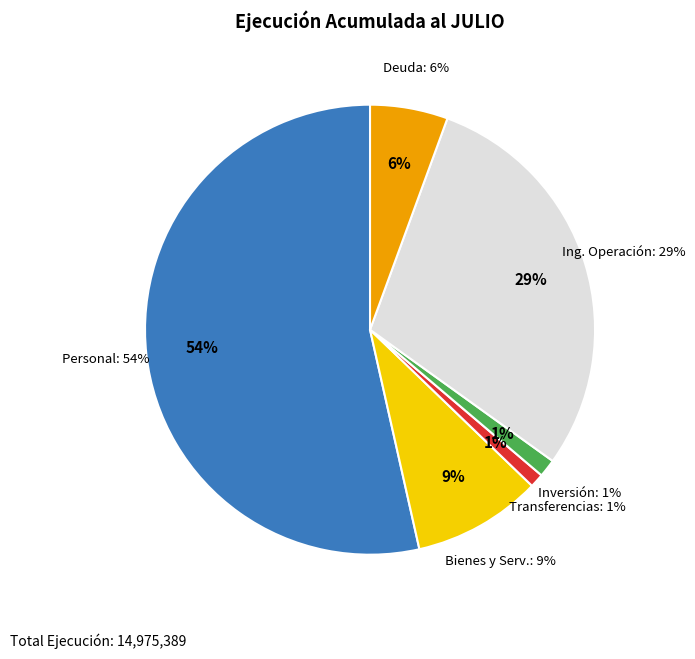

Which slice represents more than half of the pie?

GASTOS EN PERSONAL